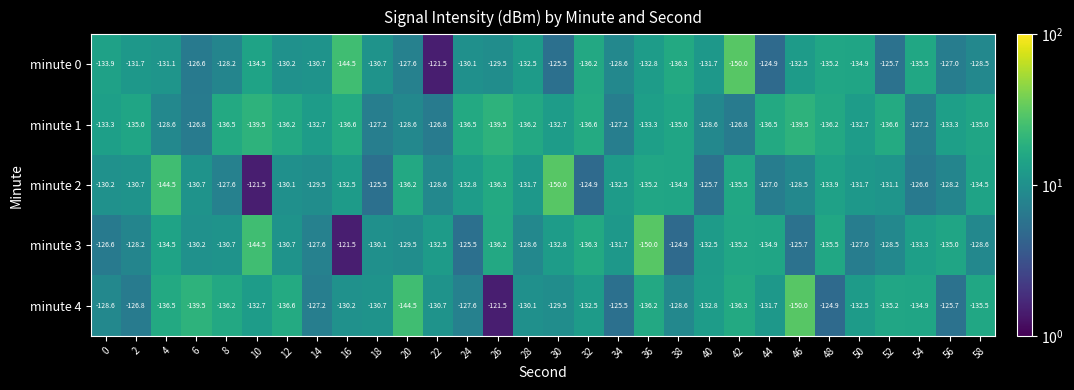

Read the minute 1 value at 22.

-126.8